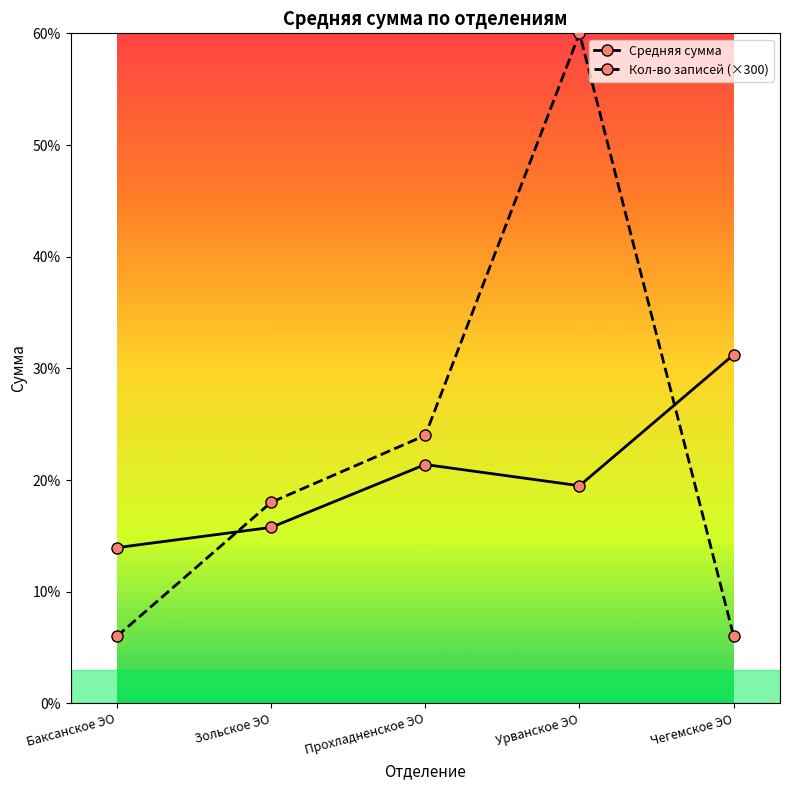

The Кол-во записей (×300) series shows 221.9 at Баксанское ЭО. True or false?

False